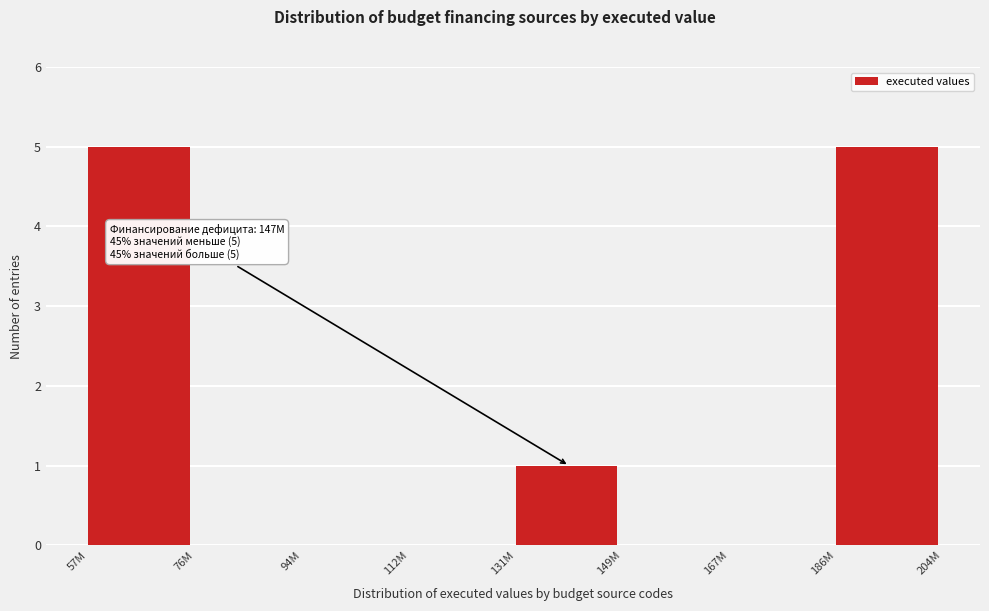

Reading left to right, transcribe all the data shown in this chart.

57M=5	76M=0	94M=0	112M=0	131M=1	149M=0	167M=0	186M=5